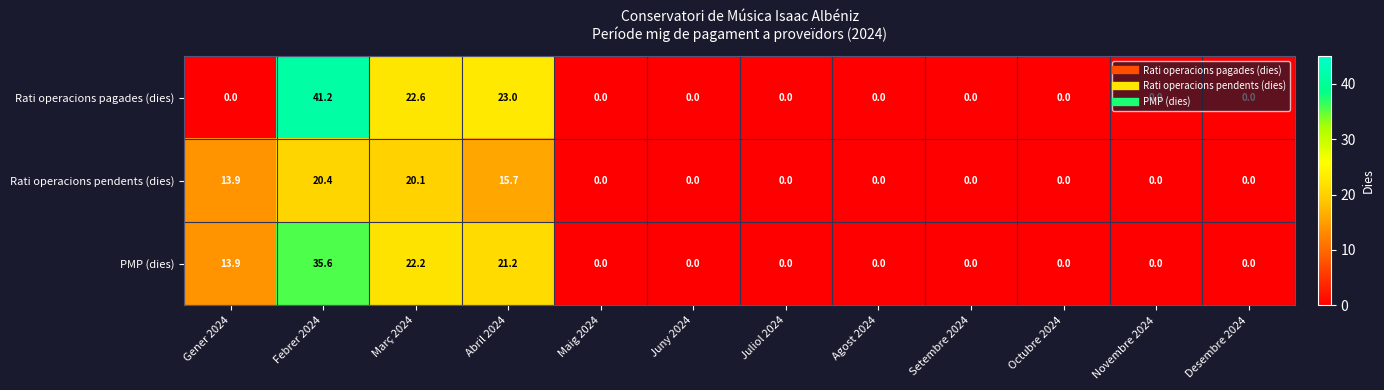

At which category is the sum across all series the highest?

Febrer 2024